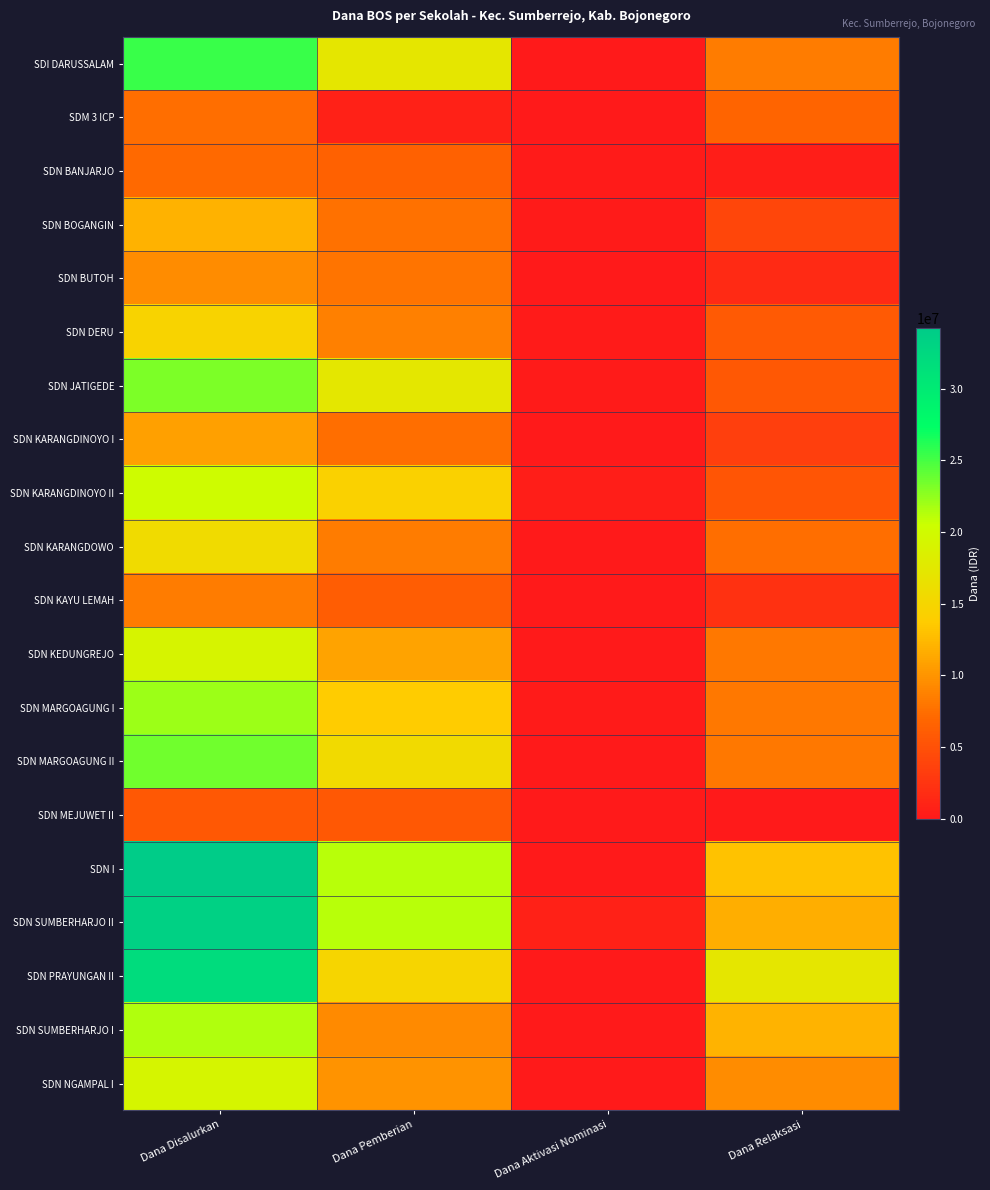

List the series in order of their peak value, highest first.

SDN I, SDN SUMBERHARJO II, SDN PRAYUNGAN II, SDI DARUSSALAM, SDN MARGOAGUNG II, SDN JATIGEDE, SDN MARGOAGUNG I, SDN SUMBERHARJO I, SDN KARANGDINOYO II, SDN NGAMPAL I, SDN KEDUNGREJO, SDN KARANGDOWO, SDN DERU, SDN BOGANGIN, SDN KARANGDINOYO I, SDN BUTOH, SDN KAYU LEMAH, SDM 3 ICP, SDN BANJARJO, SDN MEJUWET II